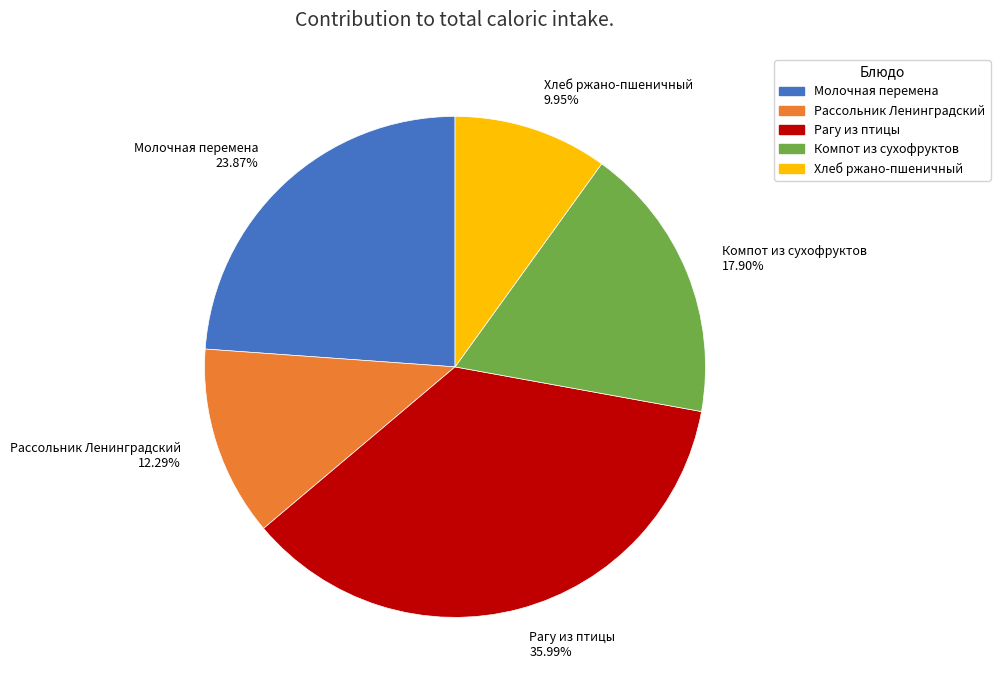

How many segments does this pie chart have?

5